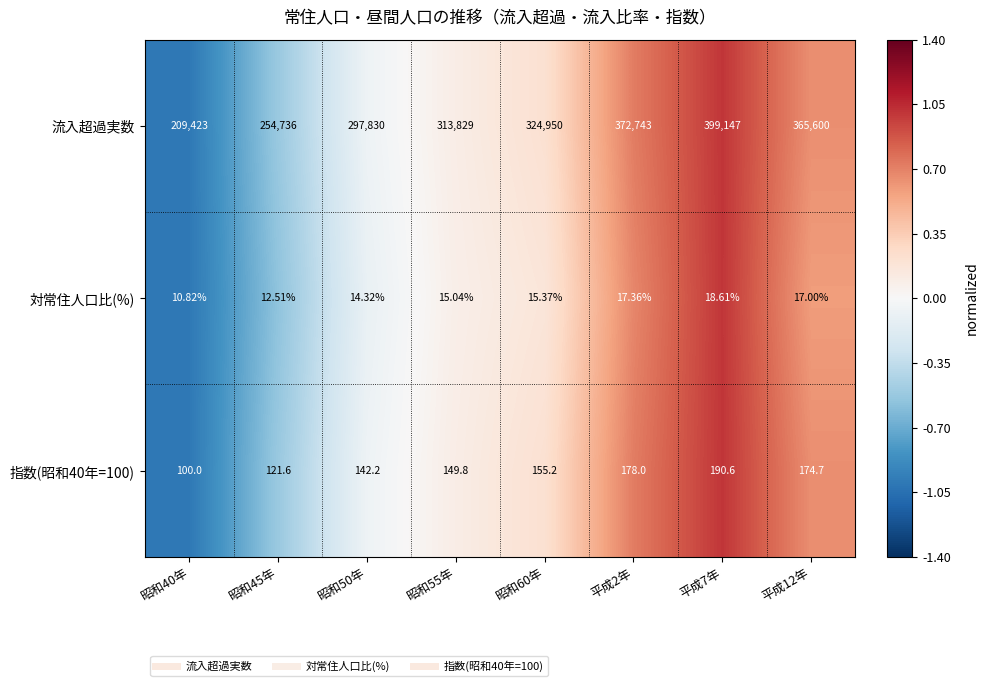

What is the total value across all series at 昭和40年?

209533.8